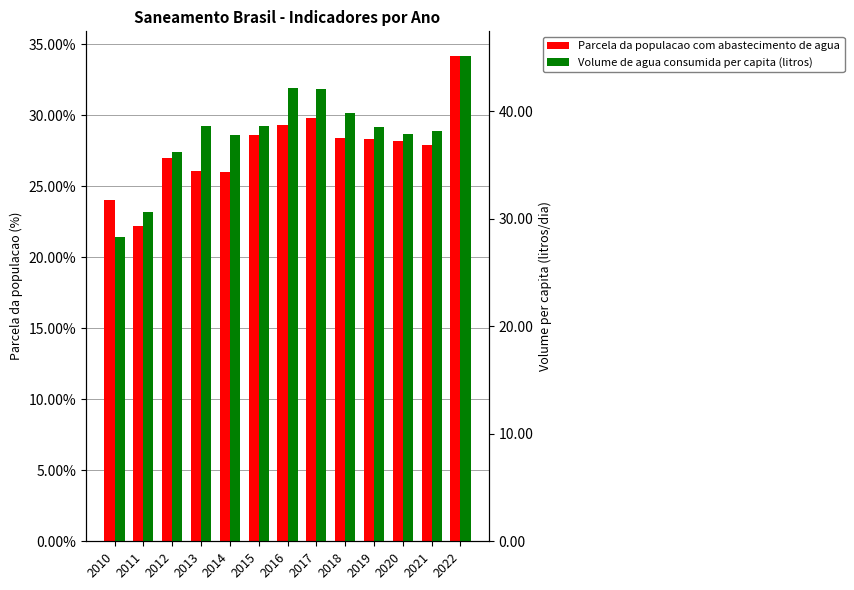

Is it true that Parcela da populacao com abastecimento de agua equals 10.8 at 2020?

False